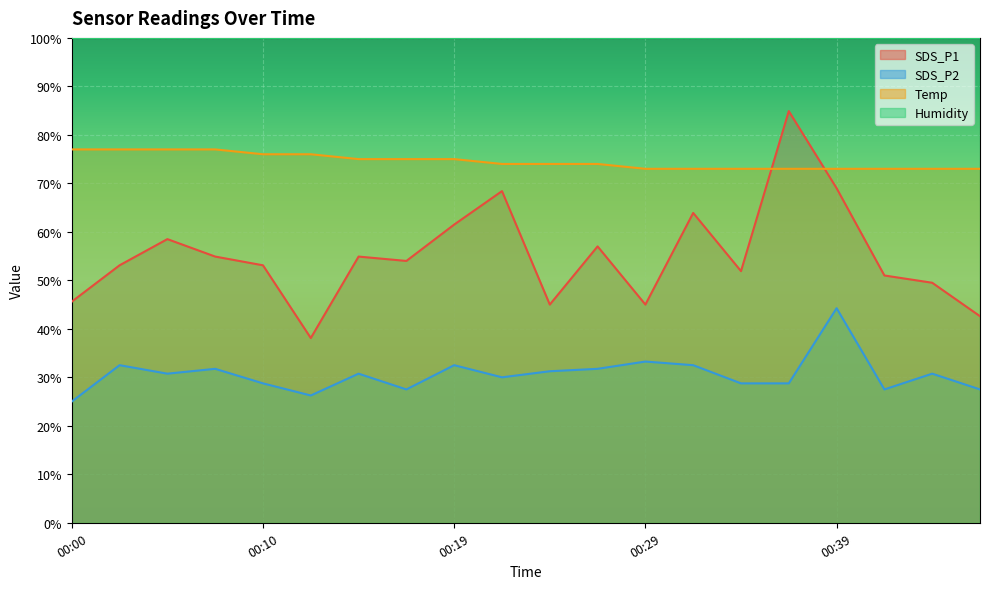

What is the value of the SDS_P1 point at the 1st from the left?

45.6